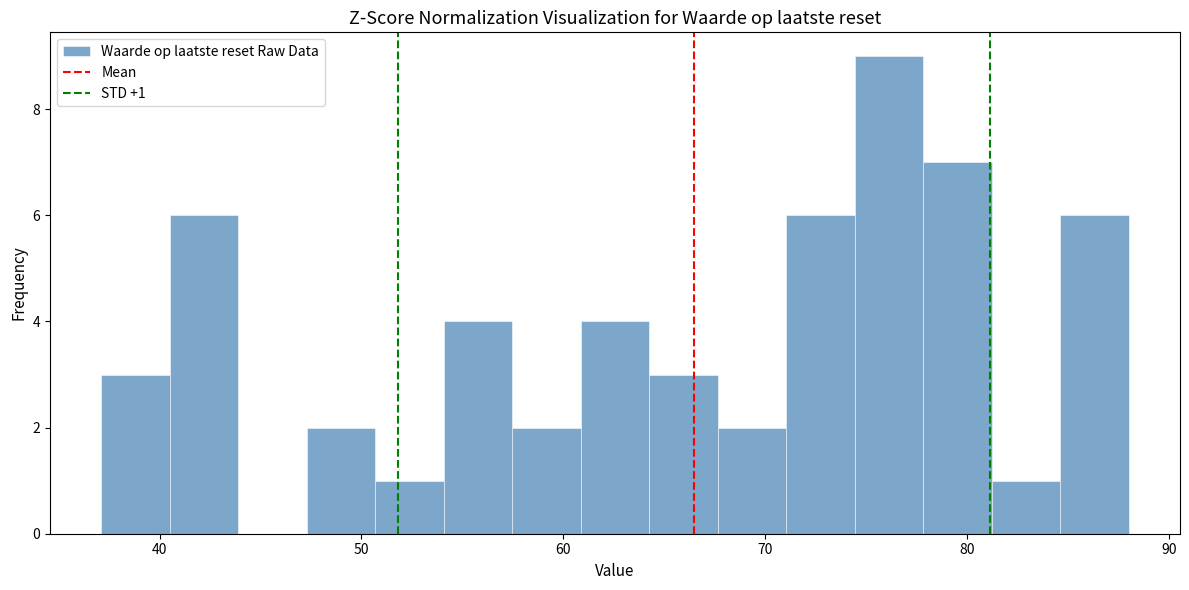

Read against the x-axis, roughly where is the centre of the tallest bar?

76